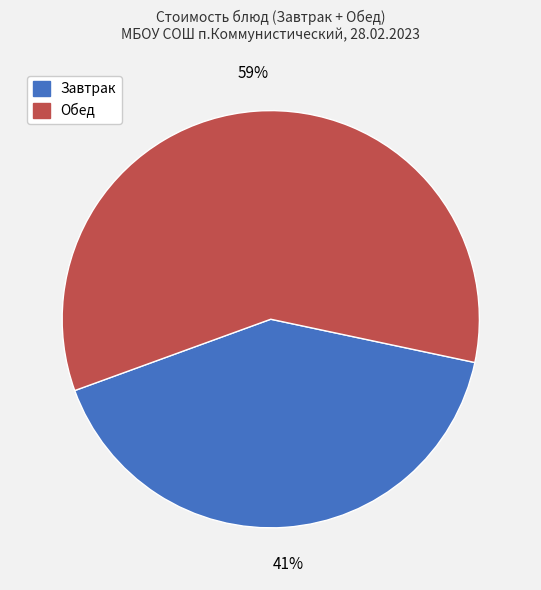

Is there a majority slice in this chart?

Yes